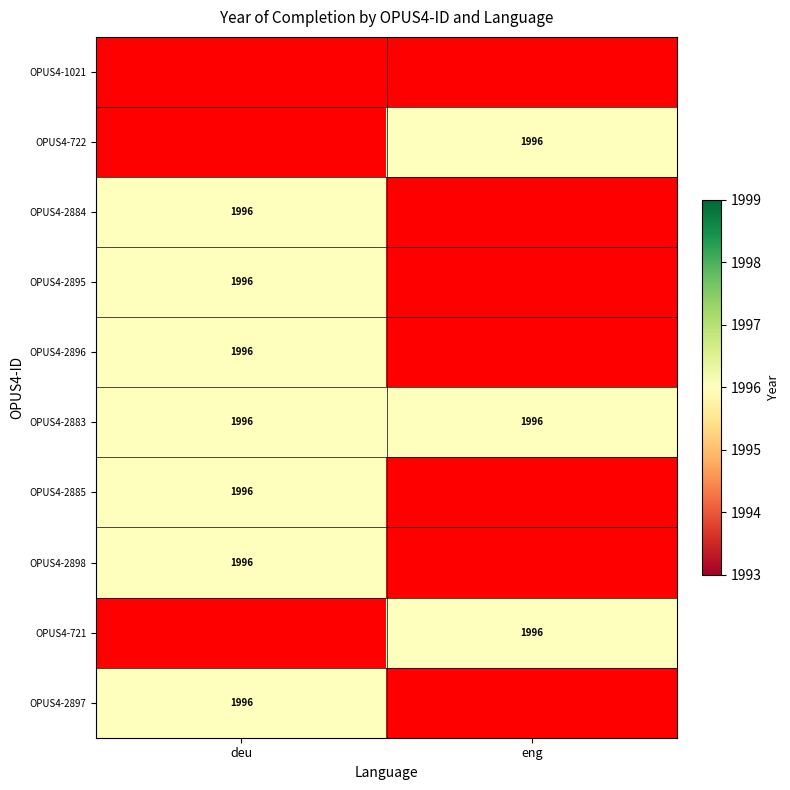

List the labels in order of OPUS4-1021 value, smallest first.

deu, eng